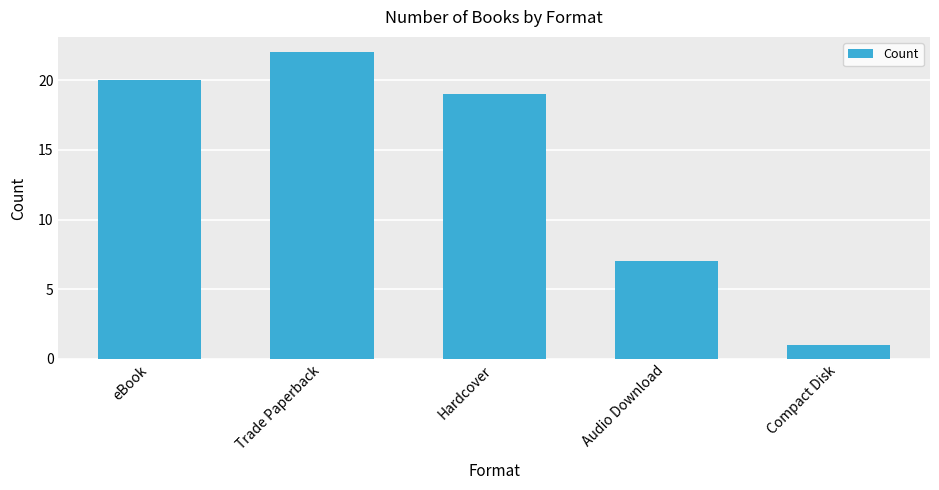

At which label does the data first exceed 19?

eBook